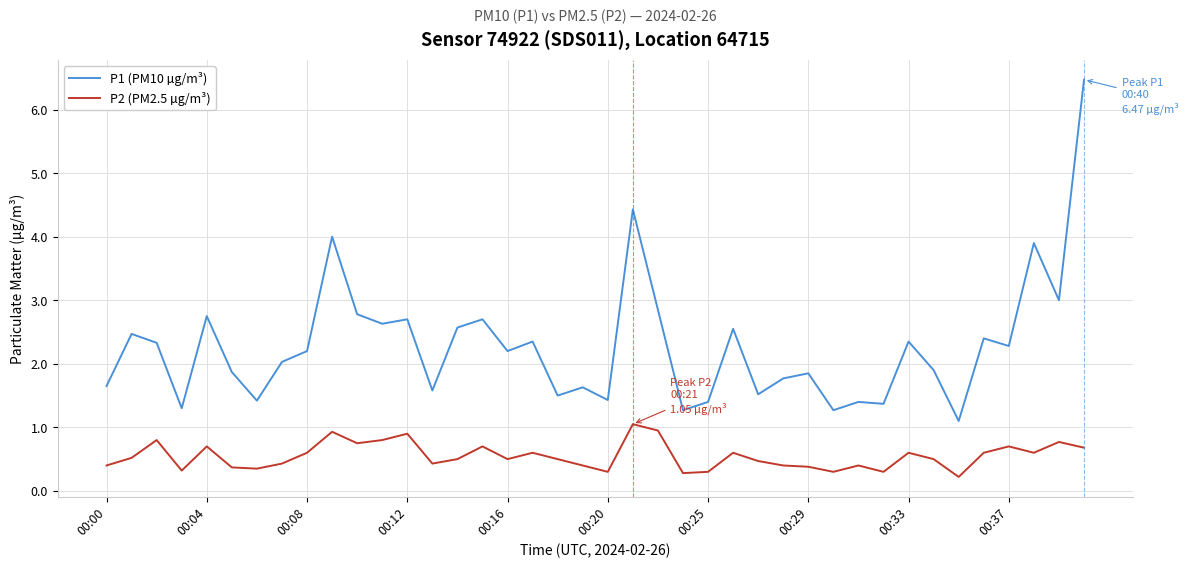

Rank the series by their average value, from lowest to highest.

P2 (PM2.5 µg/m³), P1 (PM10 µg/m³)